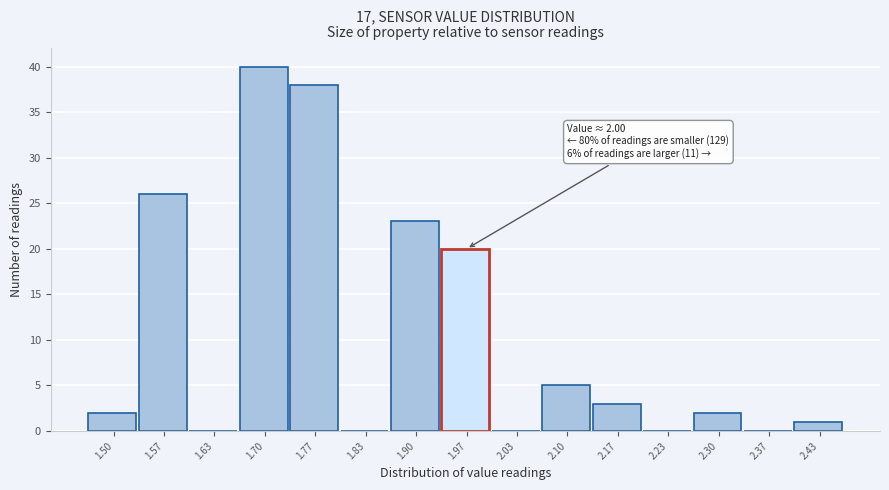

Reading left to right, list all the values displayed in this chart.

1.50=2	1.57=26	1.63=0	1.70=40	1.77=38	1.83=0	1.90=23	1.97=20	2.03=0	2.10=5	2.17=3	2.23=0	2.30=2	2.37=0	2.43=1